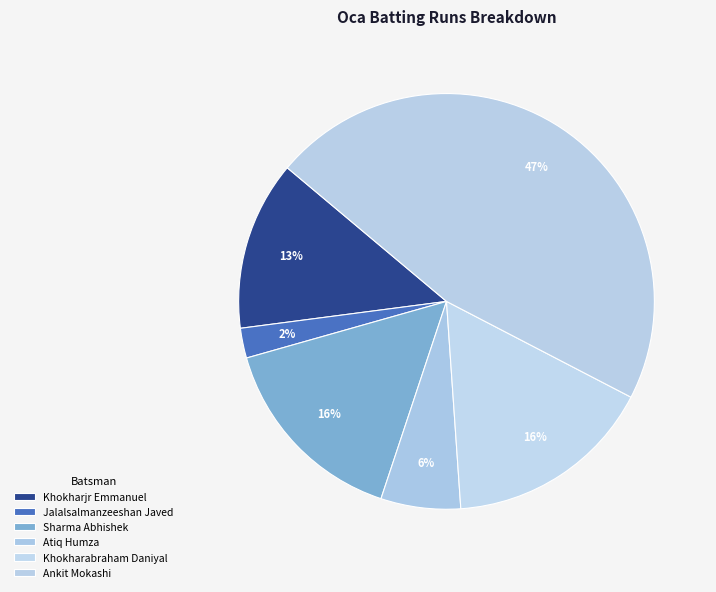

To the nearest percent, what percentage of the pie is Ankit Mokashi?

47%